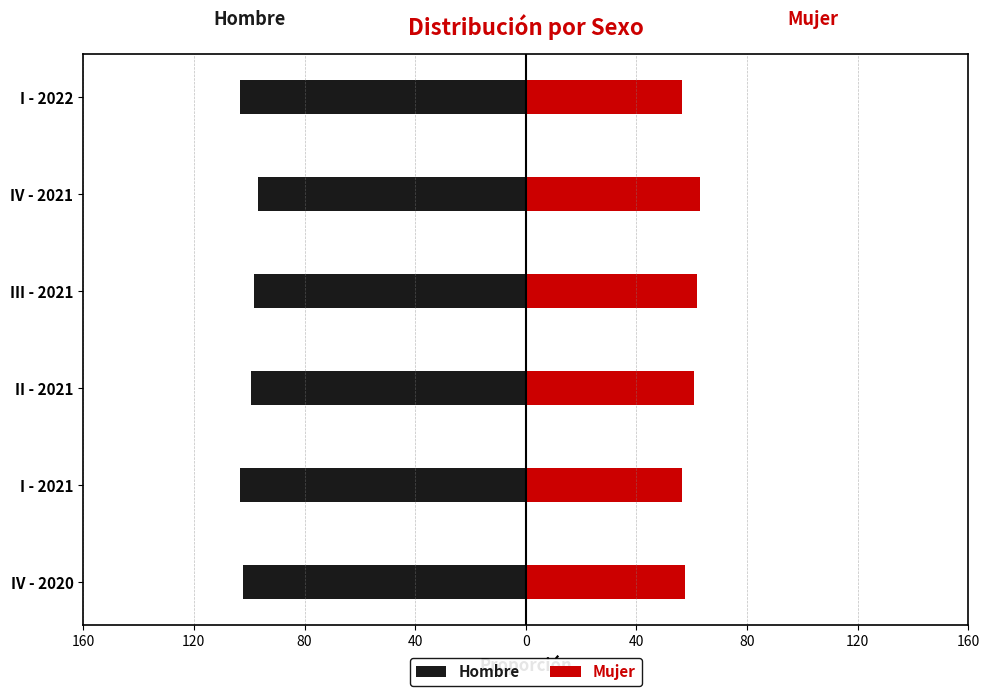

Is the value of Hombre at 80 greater than the value of Mujer at 120?

No